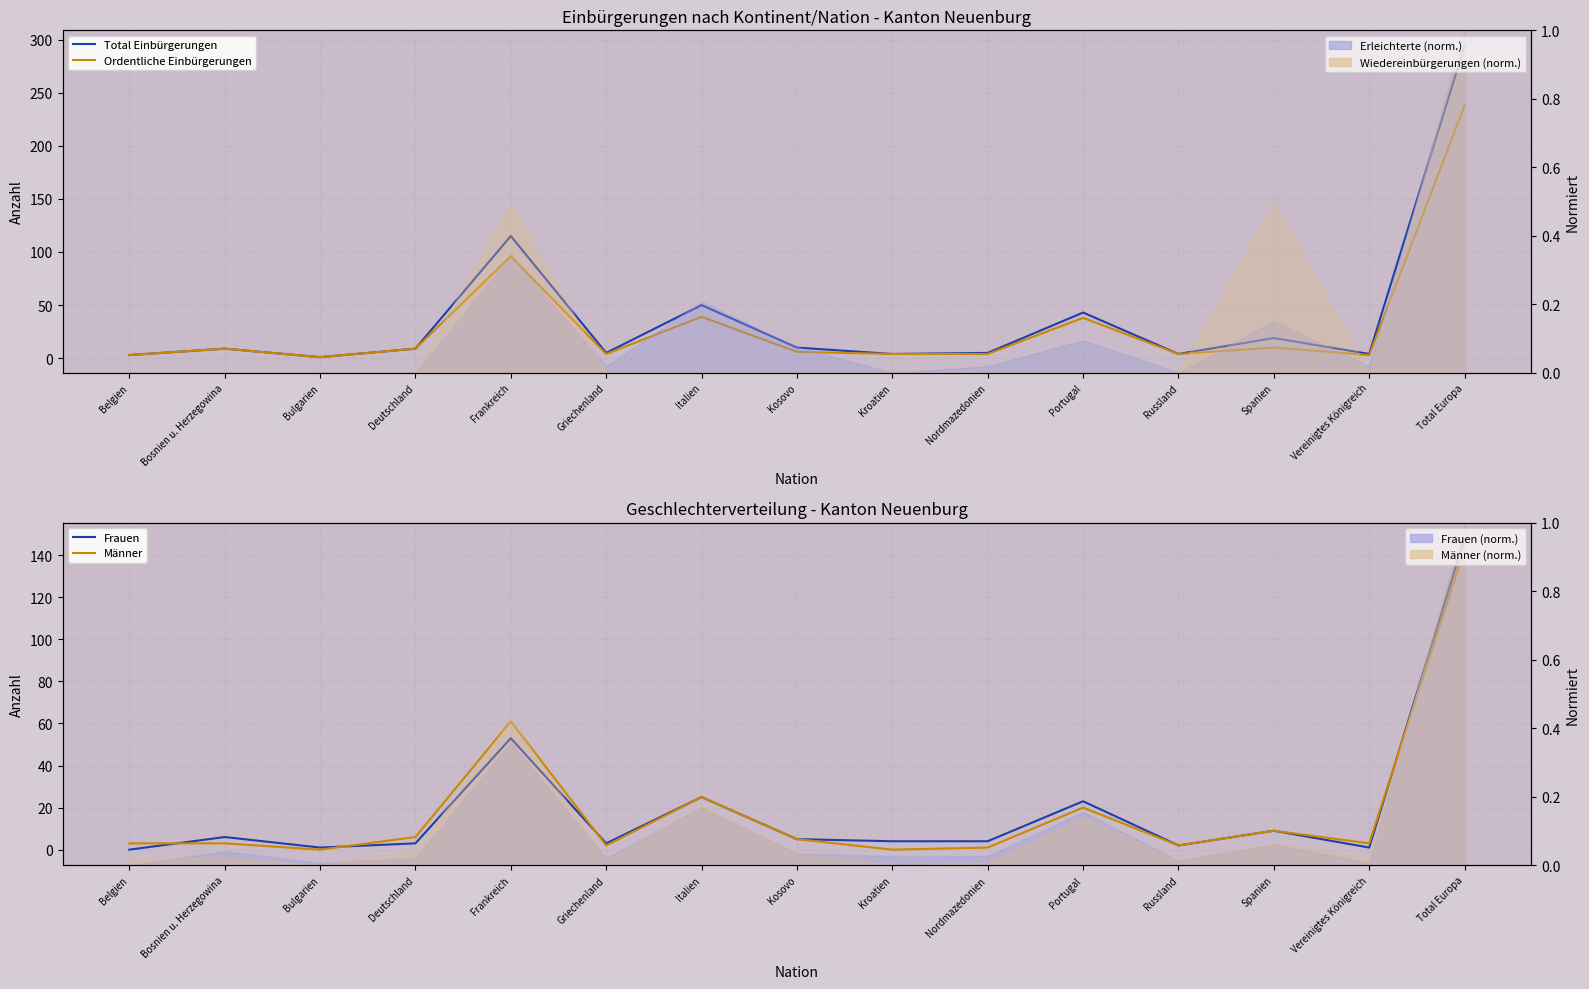

What is the sum of all Total Einbürgerungen values?

575